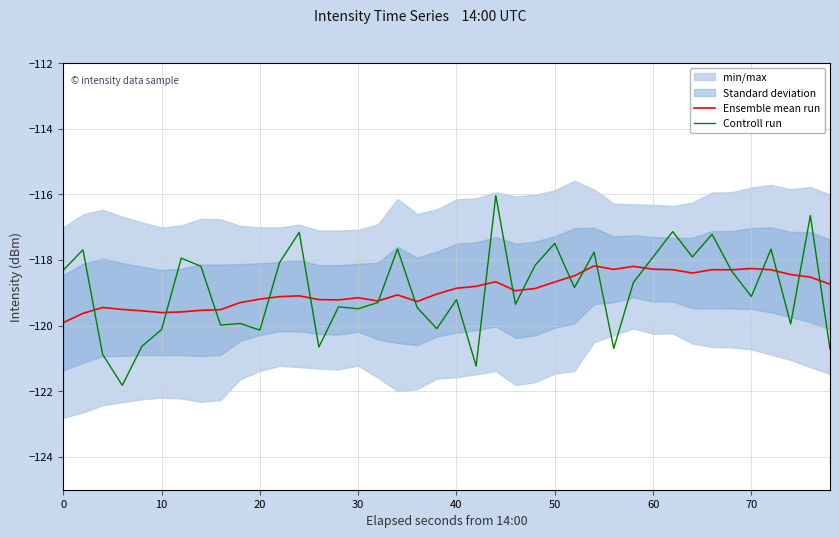

What is the maximum value shown in the chart?

-116.0